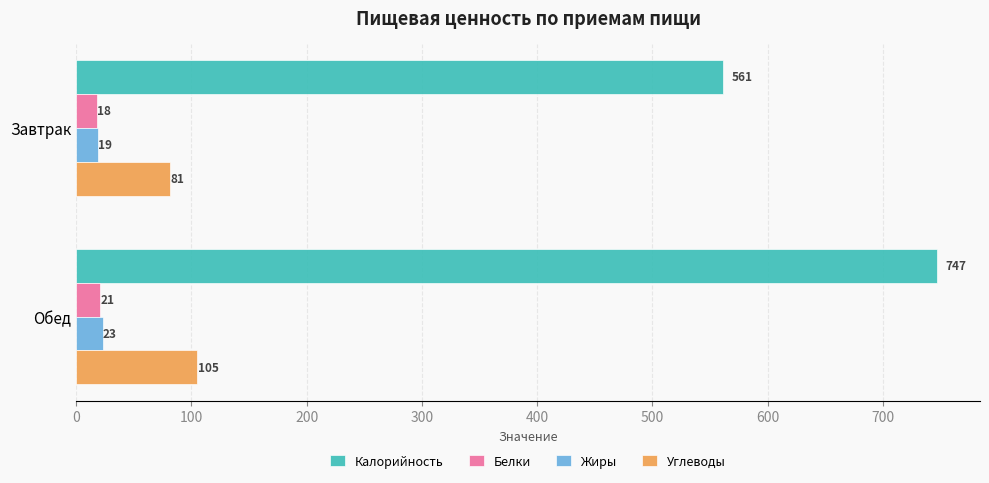

Rank the series by their maximum value, from lowest to highest.

Белки, Жиры, Углеводы, Калорийность